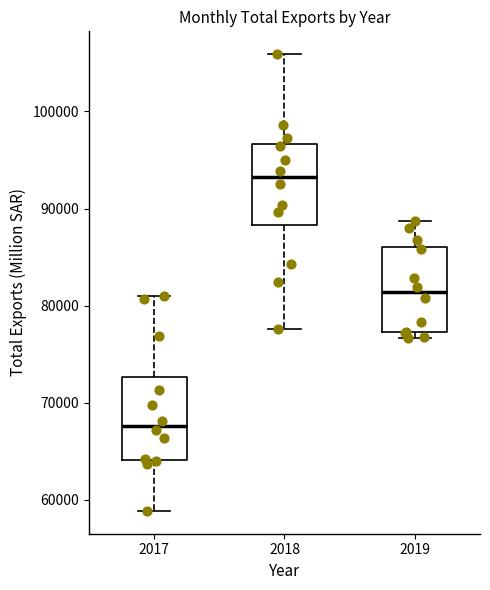

Which box has the highest median line?

2018